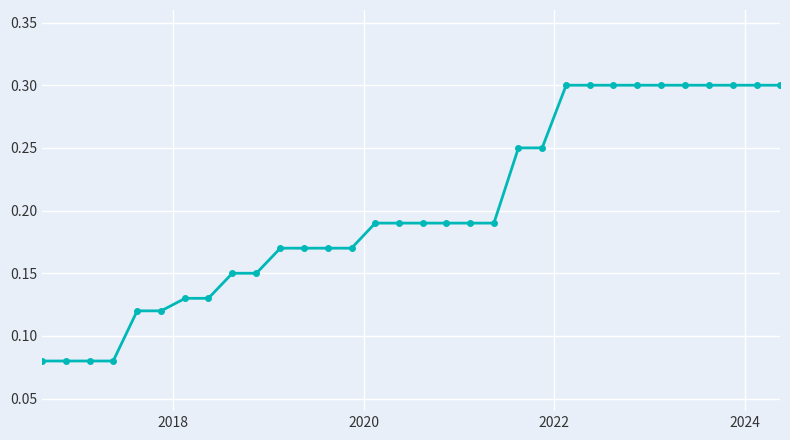

What is the maximum value shown in the chart?

0.3